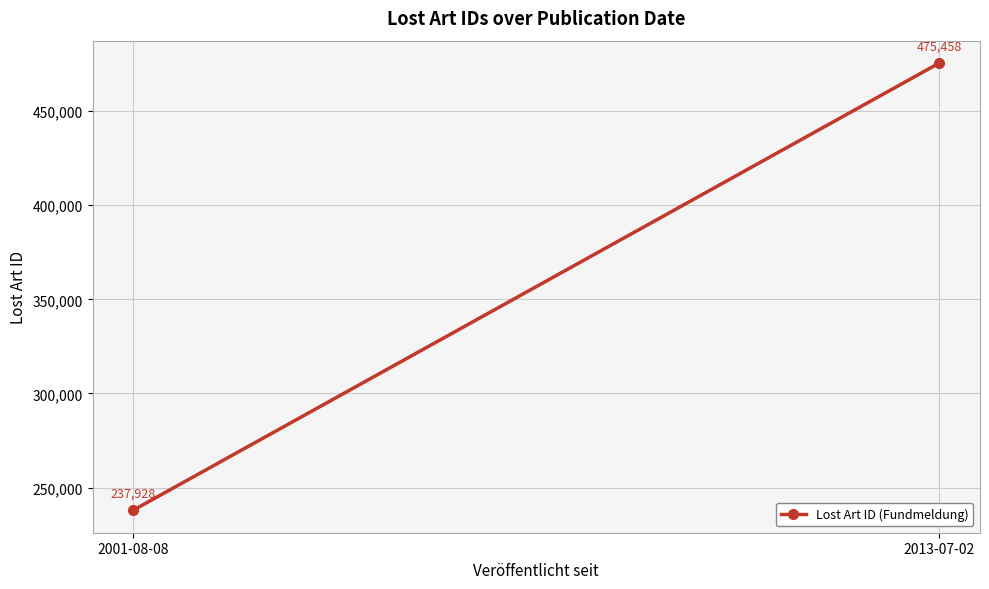

Approximately how many times larger is the value at 2001-08-08 compared to 2013-07-02?

0.5